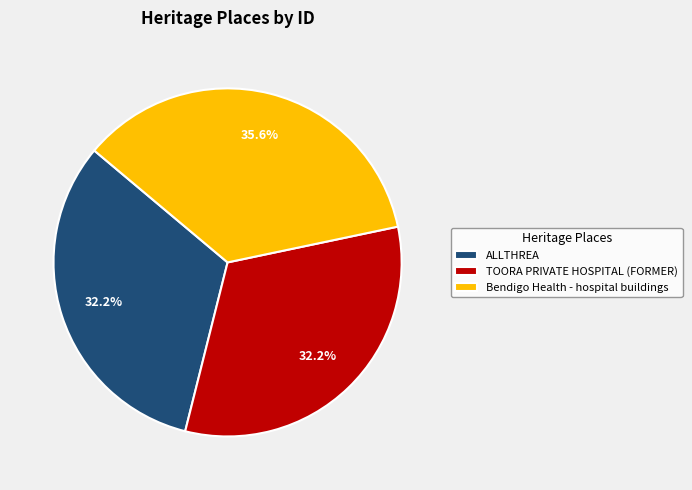

Is it true that TOORA PRIVATE HOSPITAL (FORMER) is 38% of the pie?

False